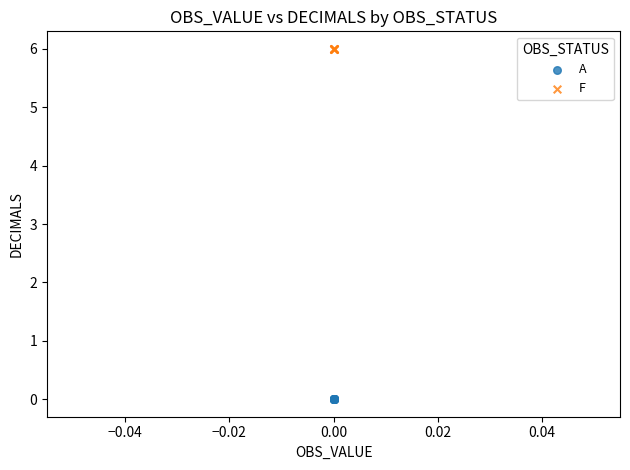

Which series contains the lowest Y value?

A